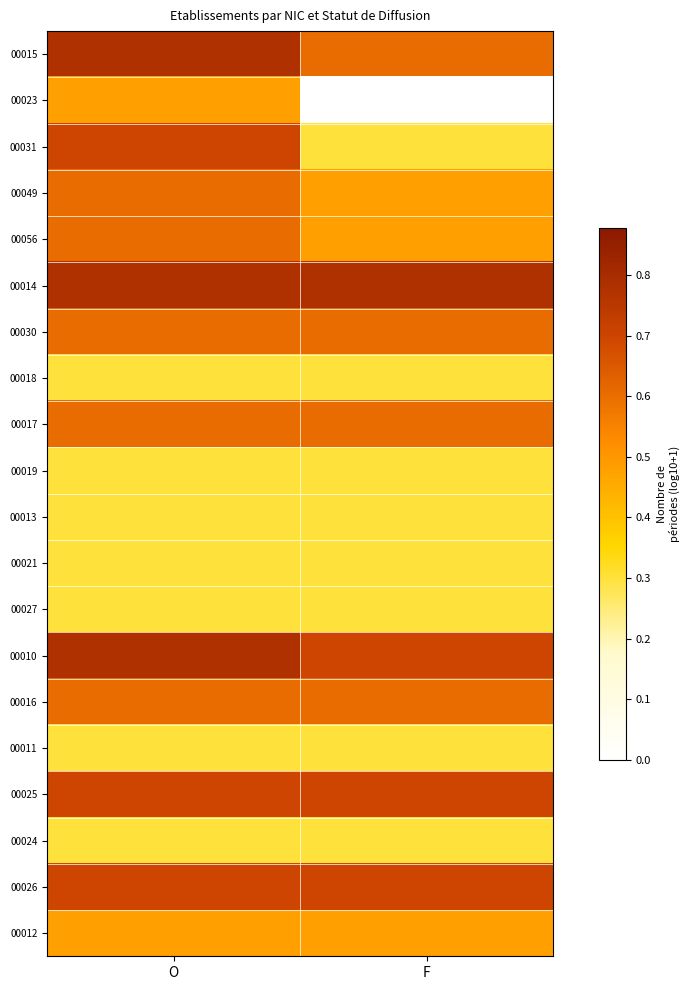

What is the greatest value displayed?

0.8